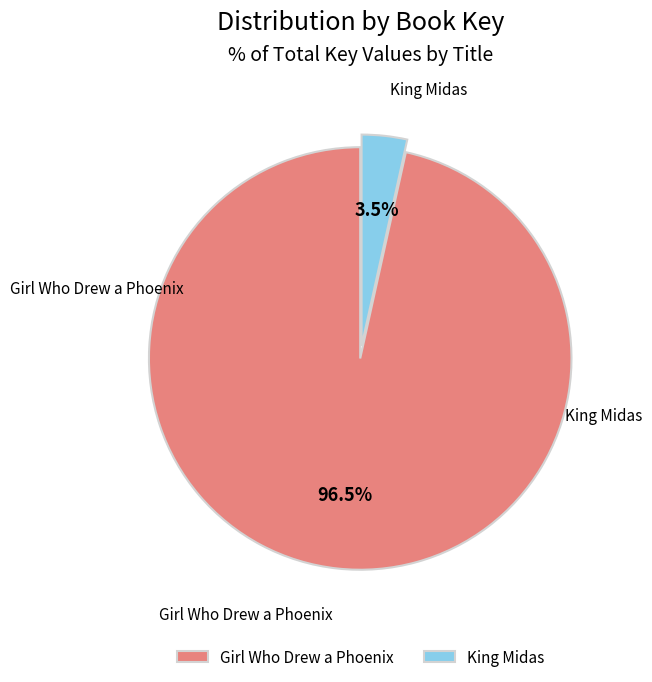

How many segments does this pie chart have?

2